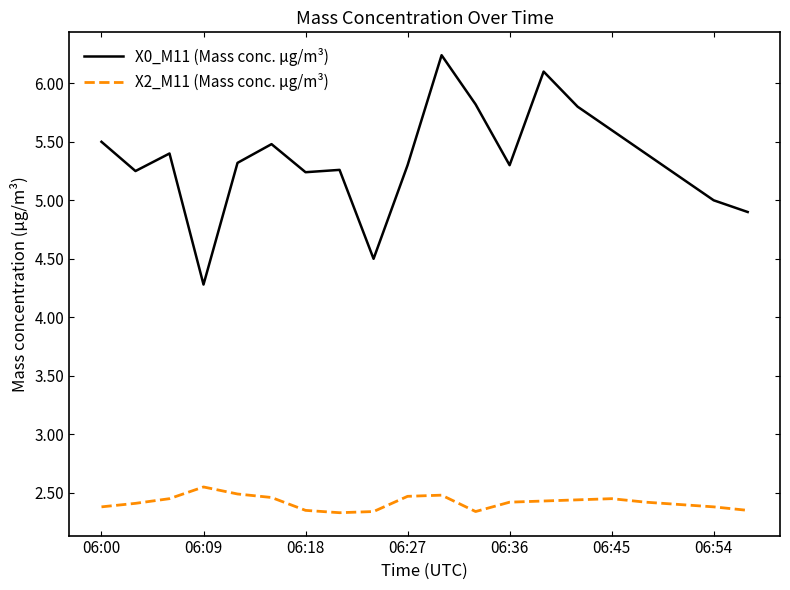

List the series in order of their overall mean, highest first.

X0_M11 (Mass conc. μg/m³), X2_M11 (Mass conc. μg/m³)